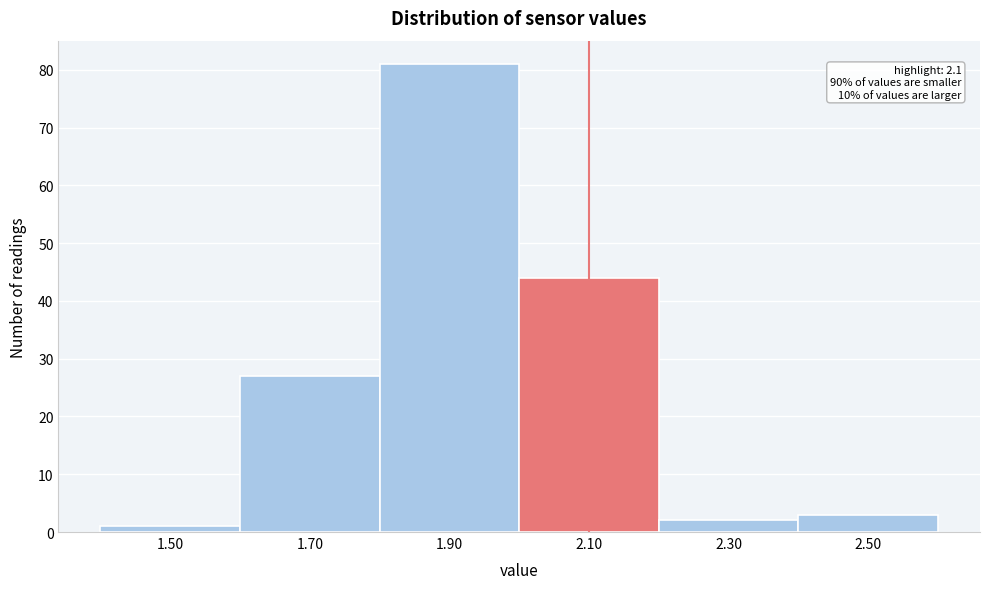

Over which range of the x-axis is the bar tallest?

1.8 to 2.0